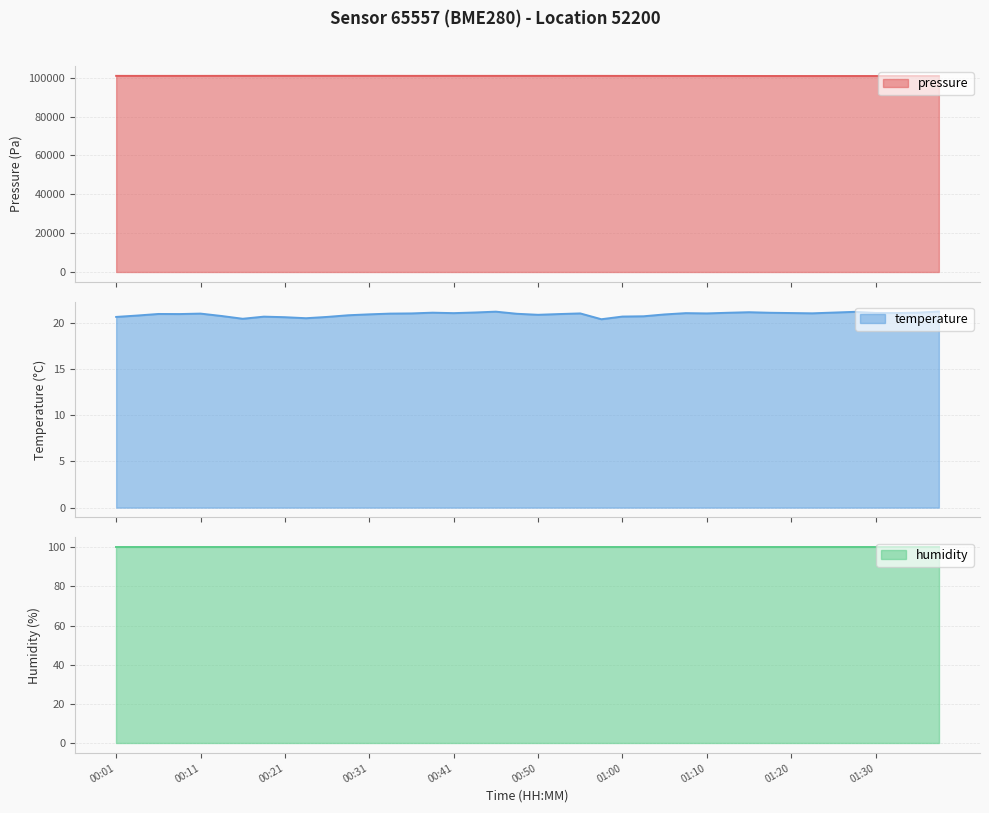

Where is temperature nearest to the value 20?

00:58